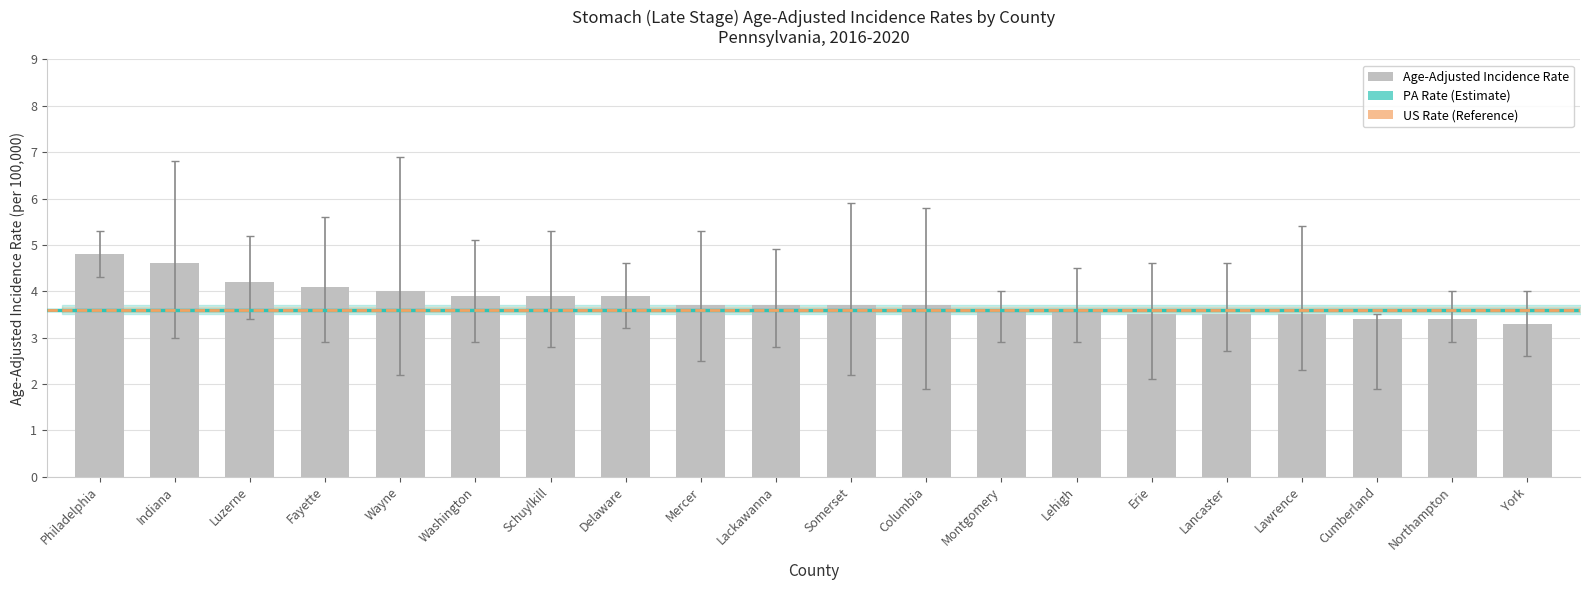

The value at Schuylkill is 5.9. True or false?

False